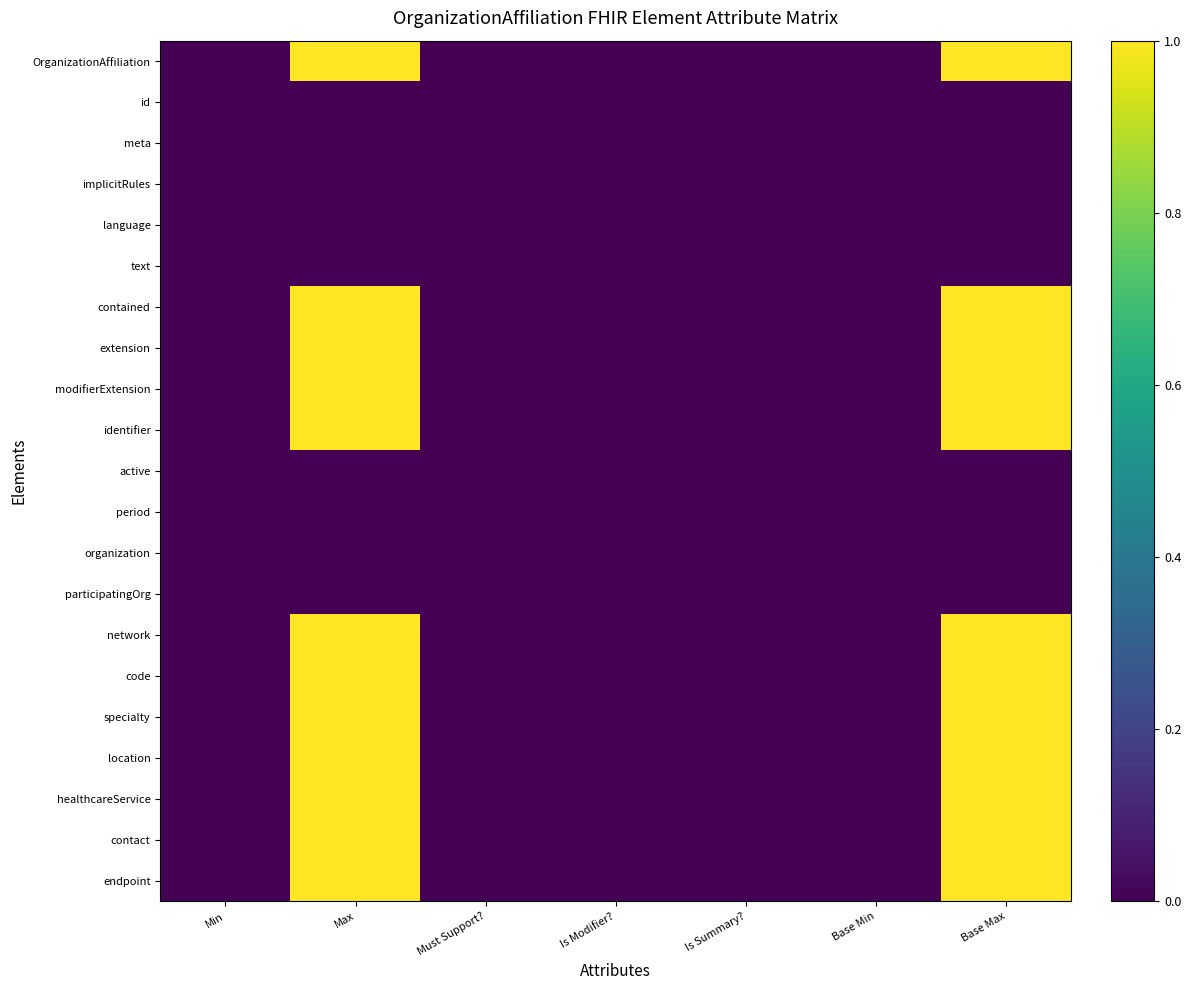

Between Is Modifier? and Must Support?, which is larger?

Is Modifier?